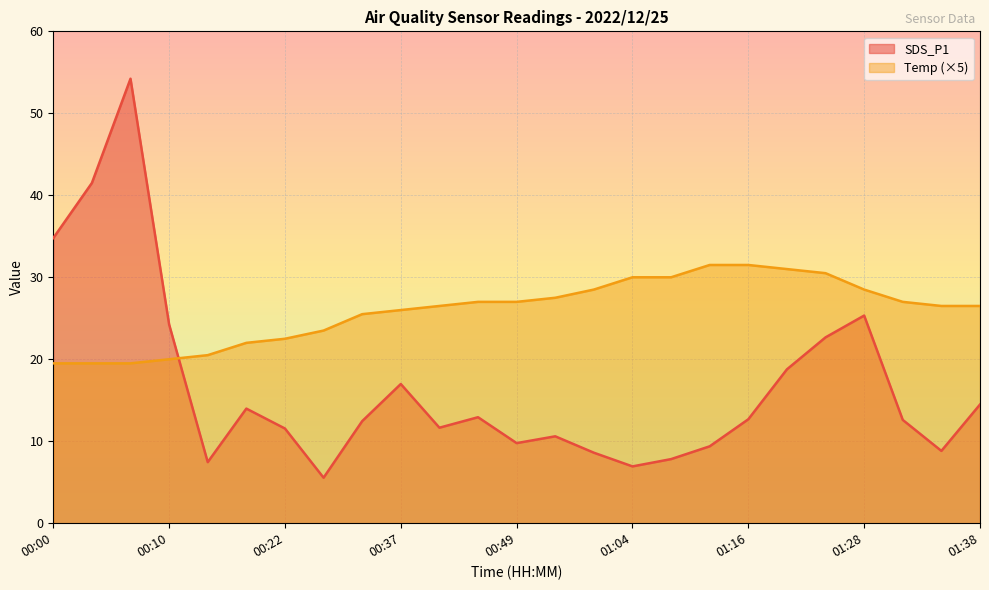

Does the chart display data point markers on the line(s)?

No